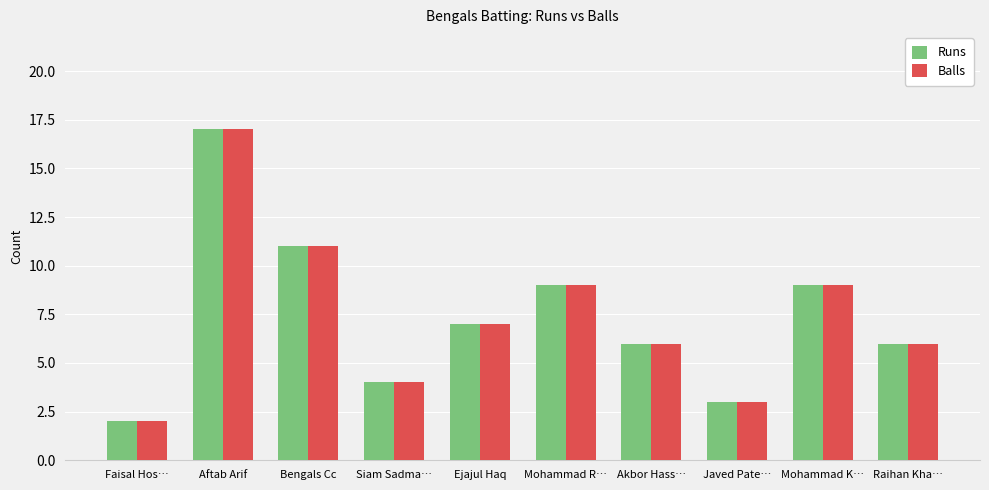

What is the difference between the Balls values at Faisal Hos… and Mohammad R…?

7